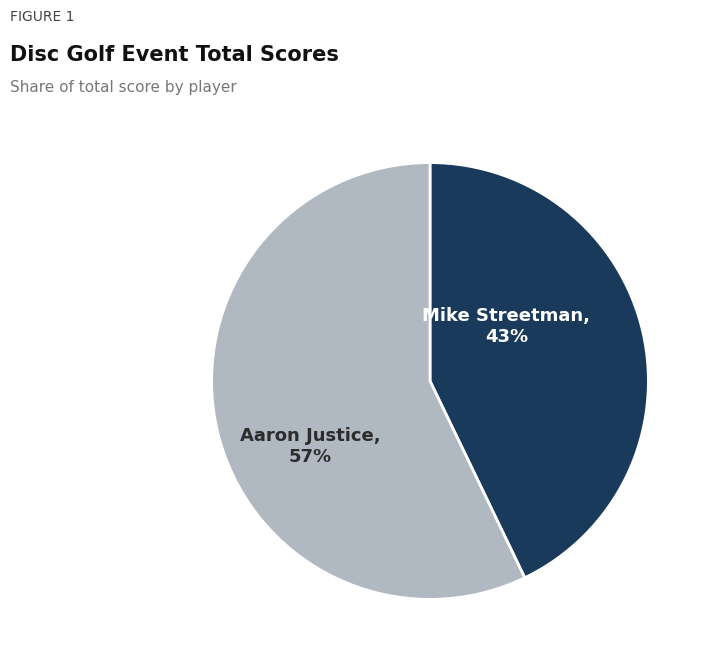

Rank the categories by value from lowest to highest.

Mike Streetman, Aaron Justice